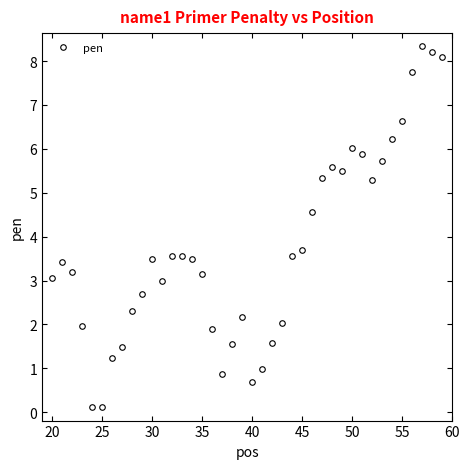

What is the value of the 28th point from the left?

5.3